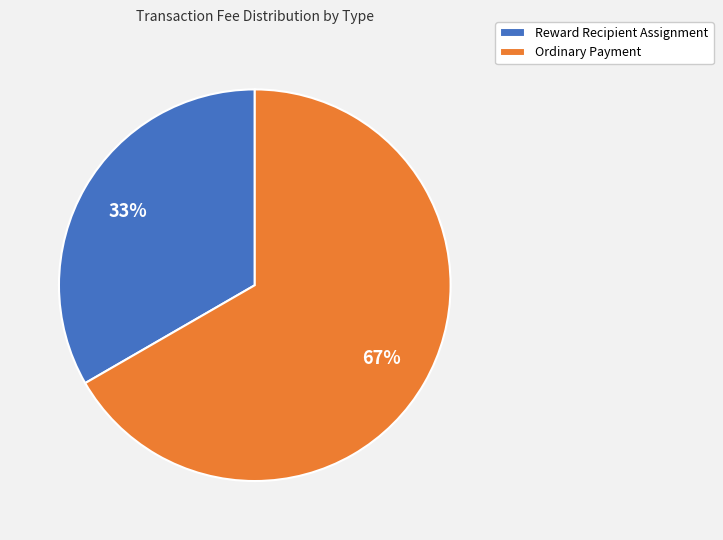

To the nearest percent, what is the average slice percentage?

50%